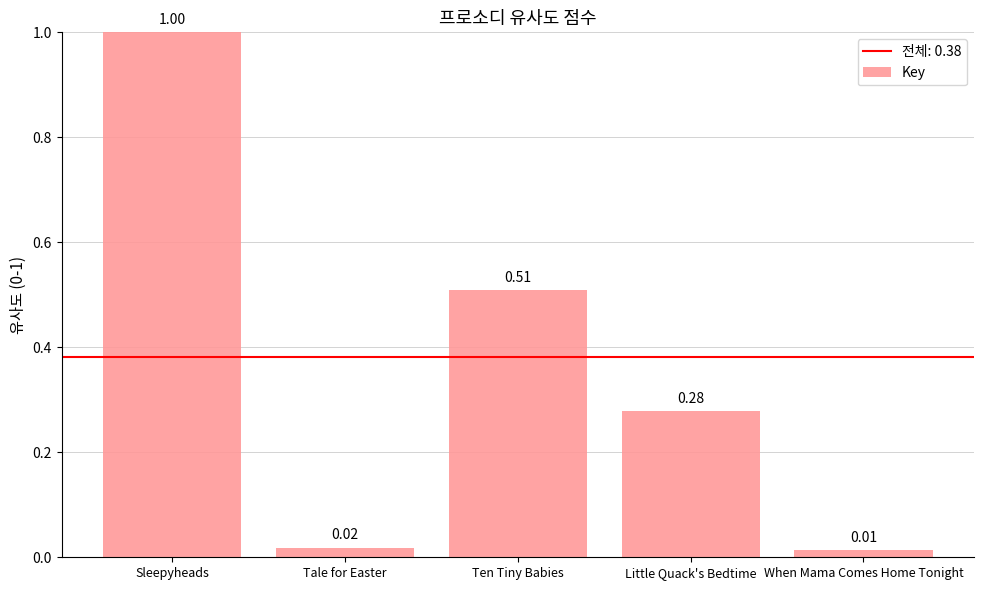

Is it true that the value at Little Quack's Bedtime is 0.5?

False